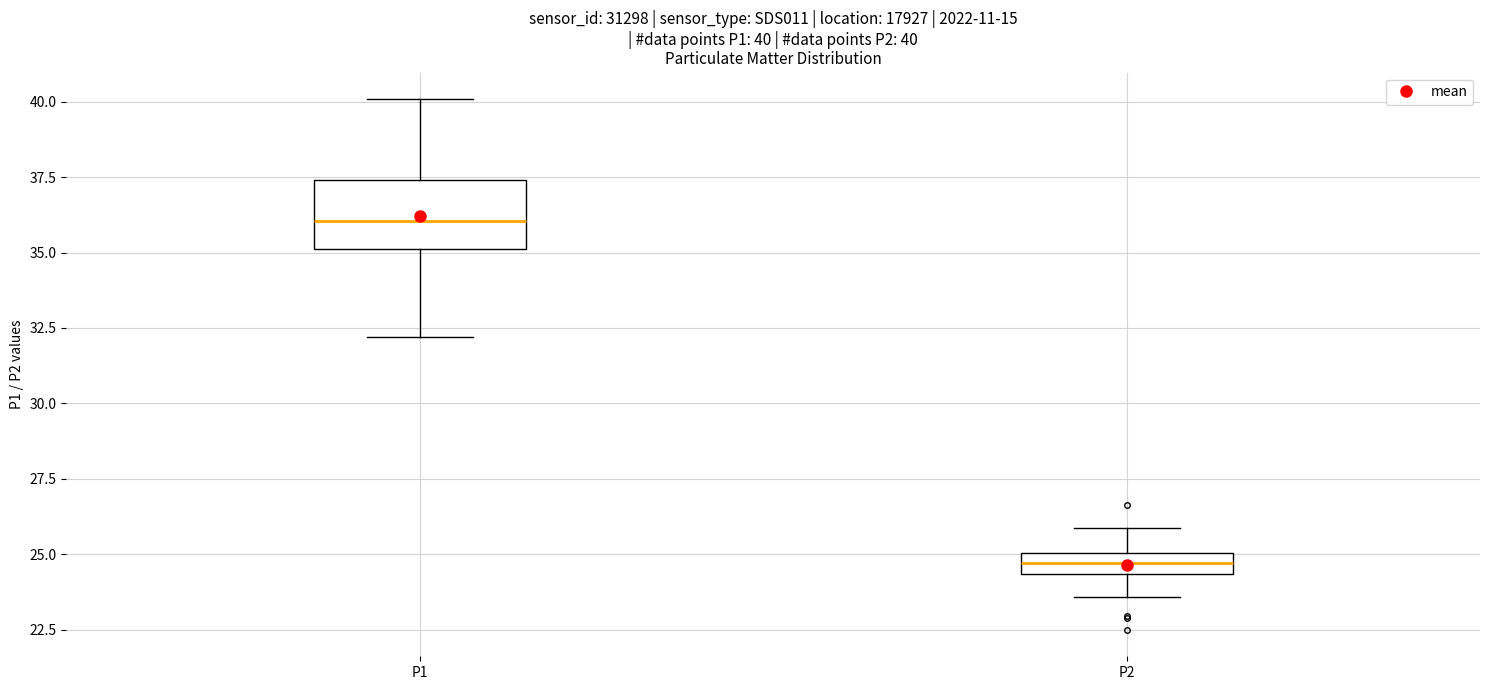

Which box has the highest median line?

P1